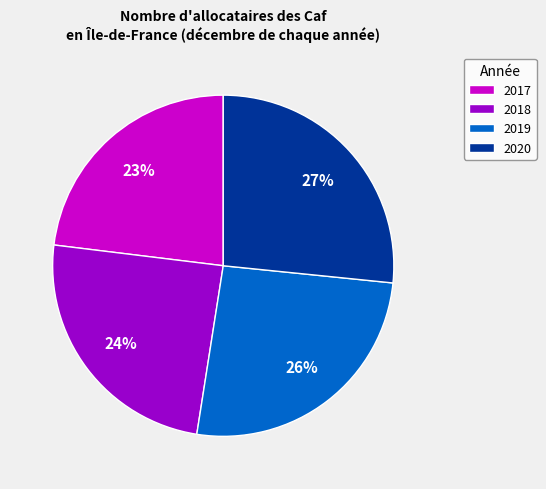

Count the number of slices in the pie.

4